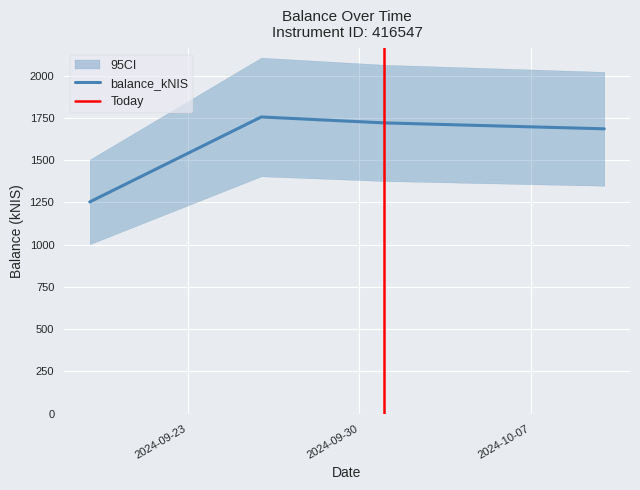

At which label does the data first exceed 1719?

2024-09-26